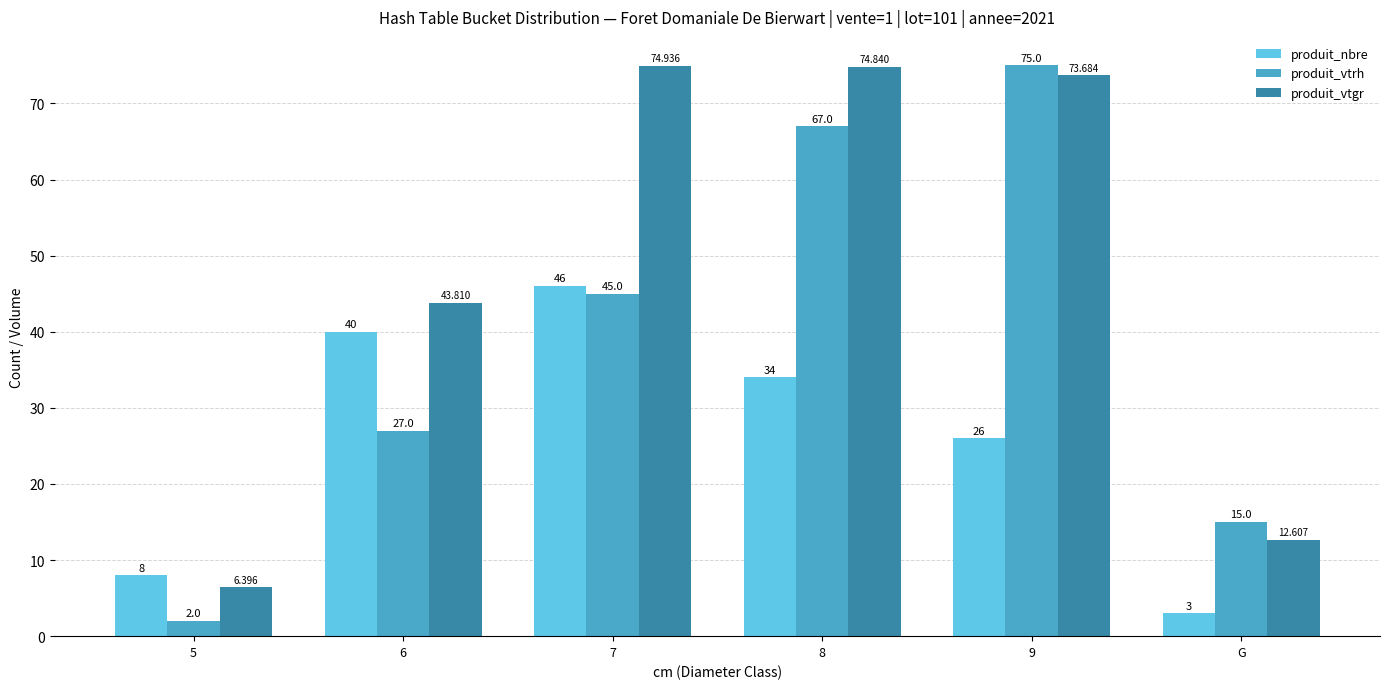

Which series has the largest range (max minus min)?

produit_vtrh